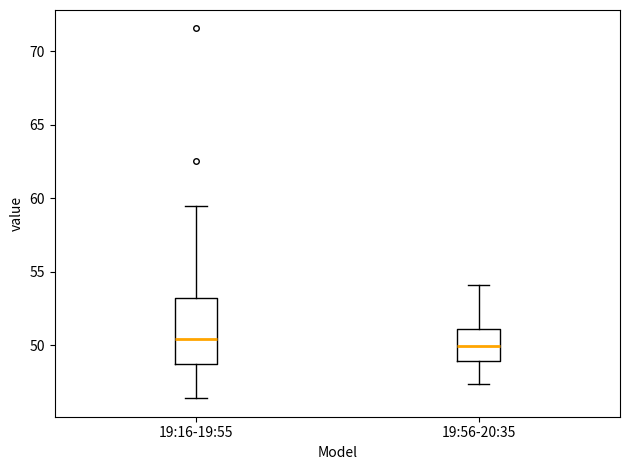

Reading left to right, transcribe this box plot: for each box, give where its median line is, the range the box spans, and where its two whiskers end, as read against the y-axis. The values are not printed on the chart, so give them approximately, as read against the axis.

19:16-19:55: median 50.5, box 48.5 to 53.0, whiskers 46.5 to 59.5
19:56-20:35: median 50.0, box 49.0 to 51.0, whiskers 47.5 to 54.0